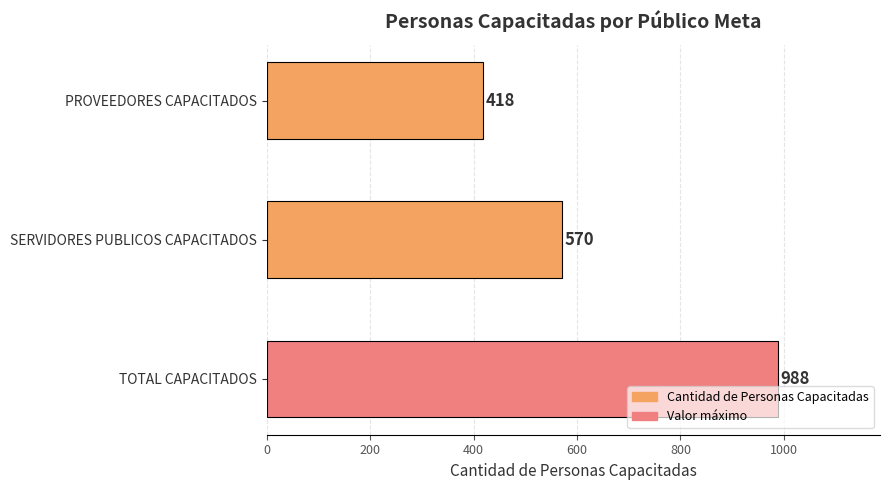

Reading bottom to top, extract all data points from this chart.

TOTAL CAPACITADOS=988	SERVIDORES PUBLICOS CAPACITADOS=570	PROVEEDORES CAPACITADOS=418